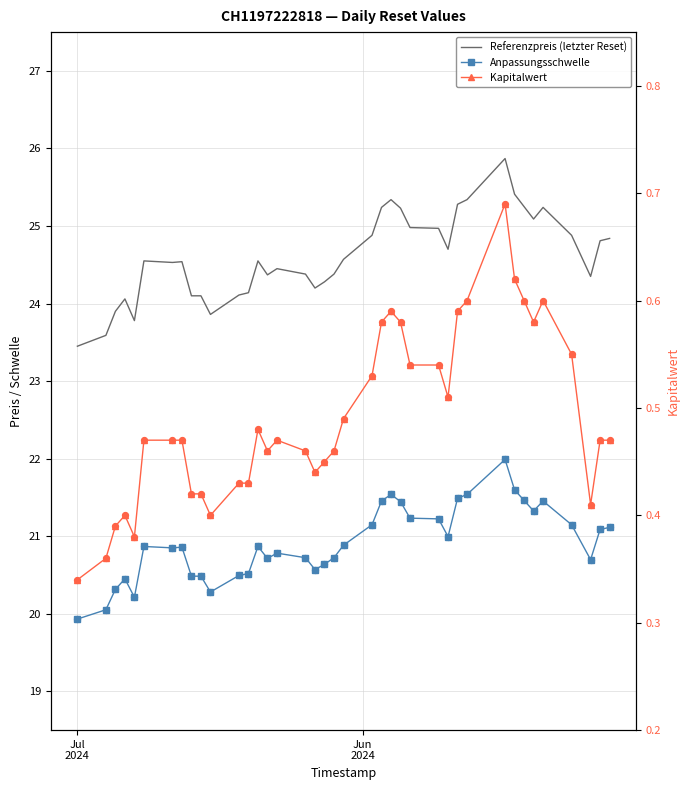

Which series has the largest total across all categories?

Referenzpreis (letzter Reset)